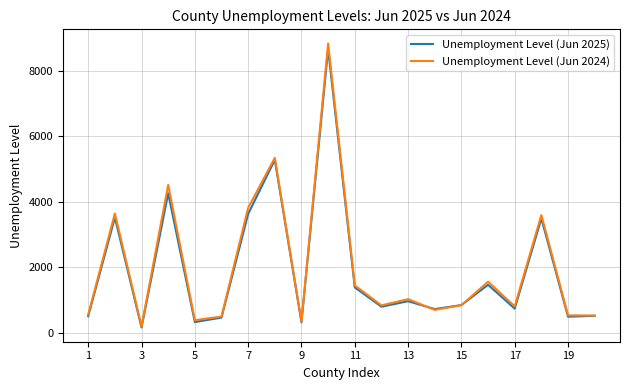

What is the greatest value displayed?

8825